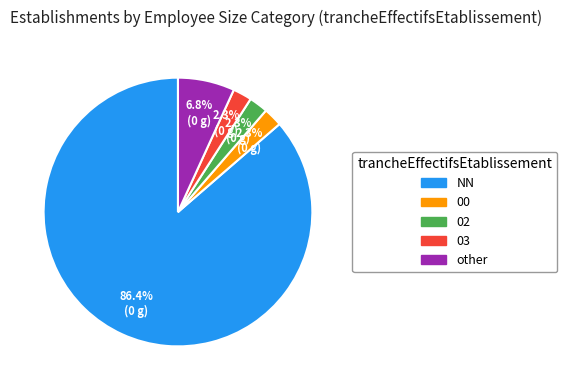

Which category has the biggest portion of the pie?

NN